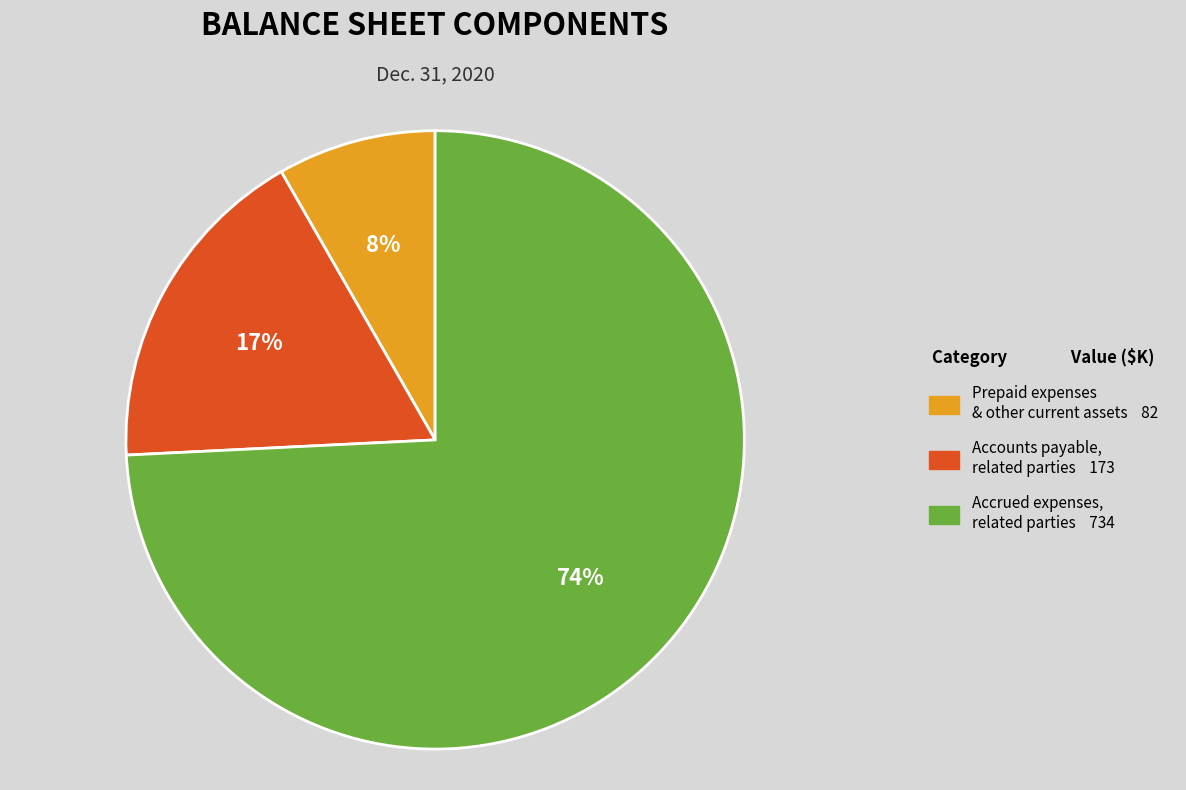

True or false: Prepaid expenses & other current assets 82 accounts for 3% of the total.

False